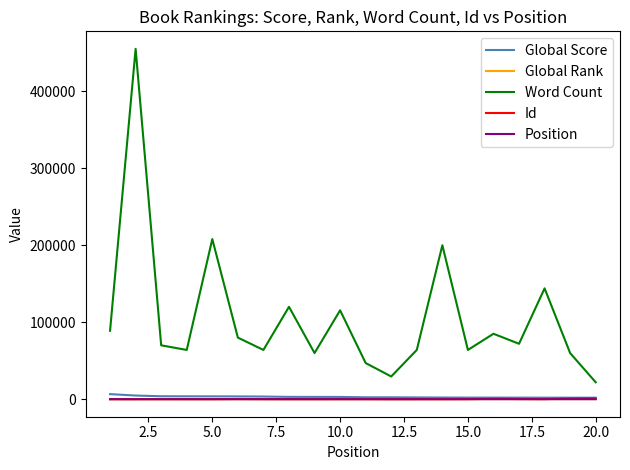

Which series has the largest range (max minus min)?

Word Count